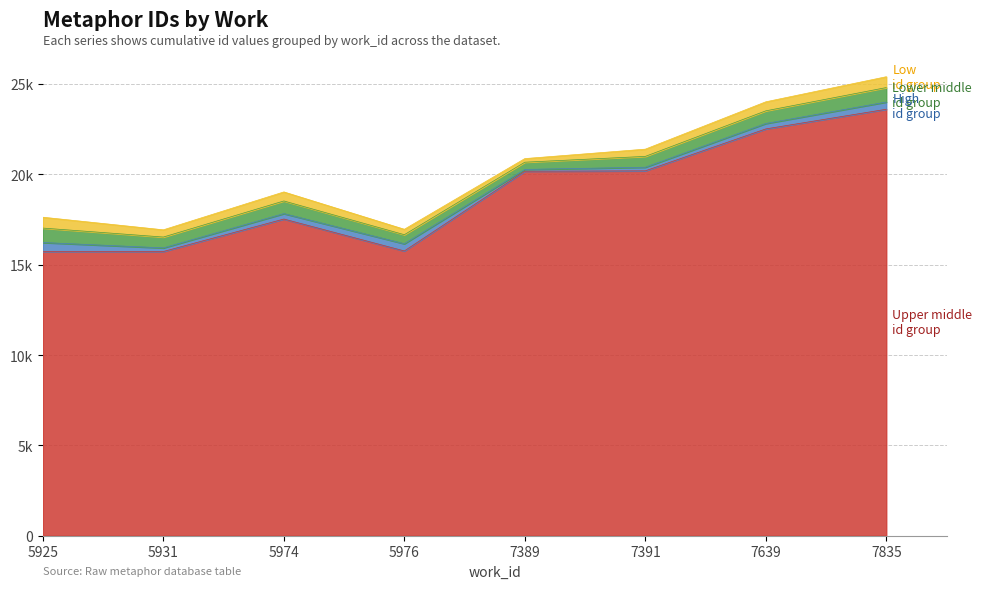

Which category has the highest value in the High id group series?

7835